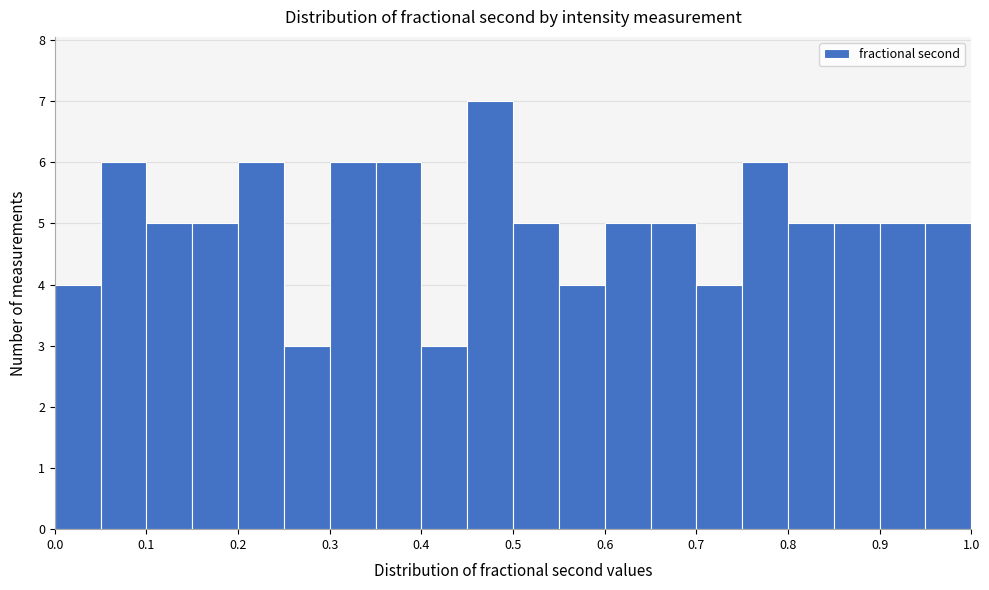

Reading left to right, list every bar in this chart as the range it spans on the x-axis followed by its height. The values are not printed on the chart, so give them approximately, as read against the axis.

0.00 to 0.05: 4
0.05 to 0.10: 6
0.10 to 0.15: 5
0.15 to 0.20: 5
0.20 to 0.25: 6
0.25 to 0.30: 3
0.30 to 0.35: 6
0.35 to 0.40: 6
0.40 to 0.45: 3
0.45 to 0.50: 7
0.50 to 0.55: 5
0.55 to 0.60: 4
0.60 to 0.65: 5
0.65 to 0.70: 5
0.70 to 0.75: 4
0.75 to 0.80: 6
0.80 to 0.85: 5
0.85 to 0.90: 5
0.90 to 0.95: 5
0.95 to 1.00: 5